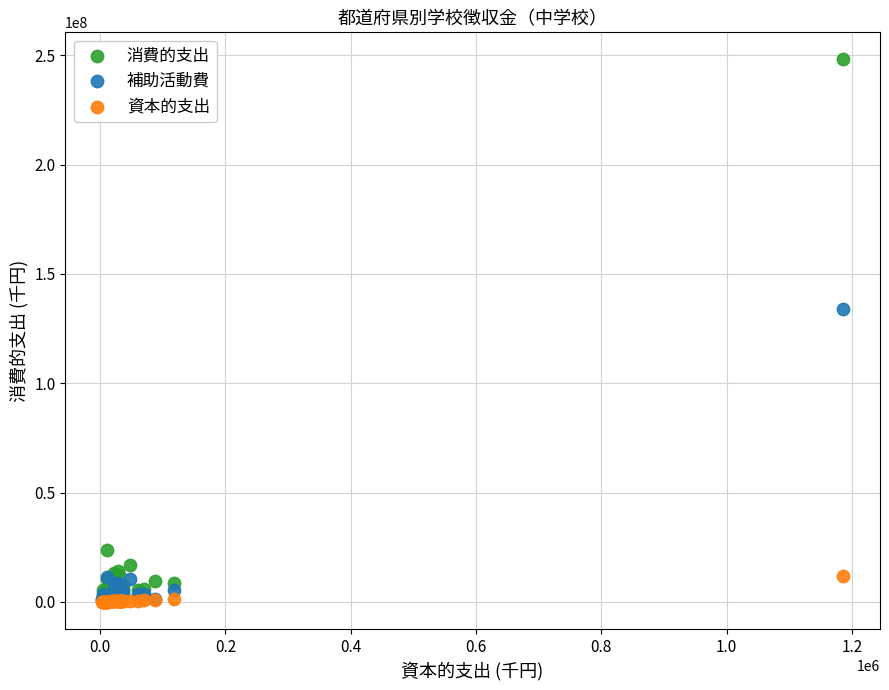

Across all series, what Y value is closest to 124046533?

134064899